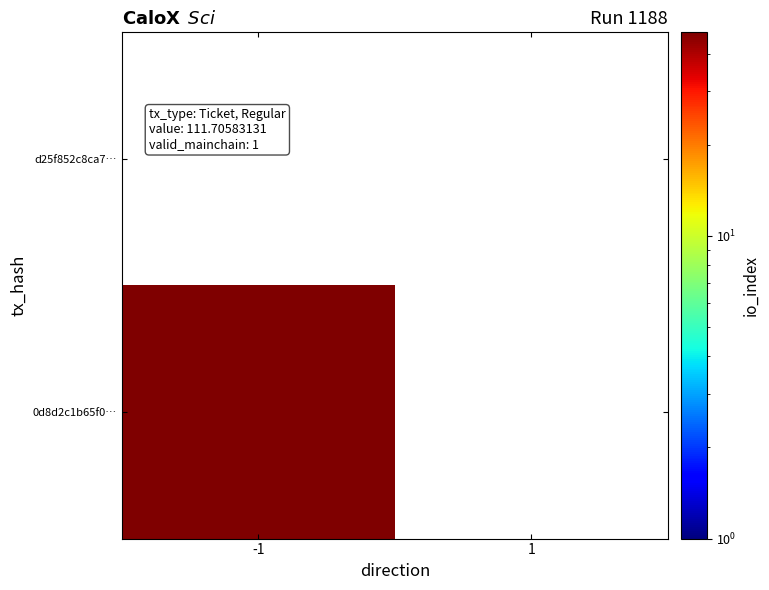

Which has a higher value, 1 or -1?

1